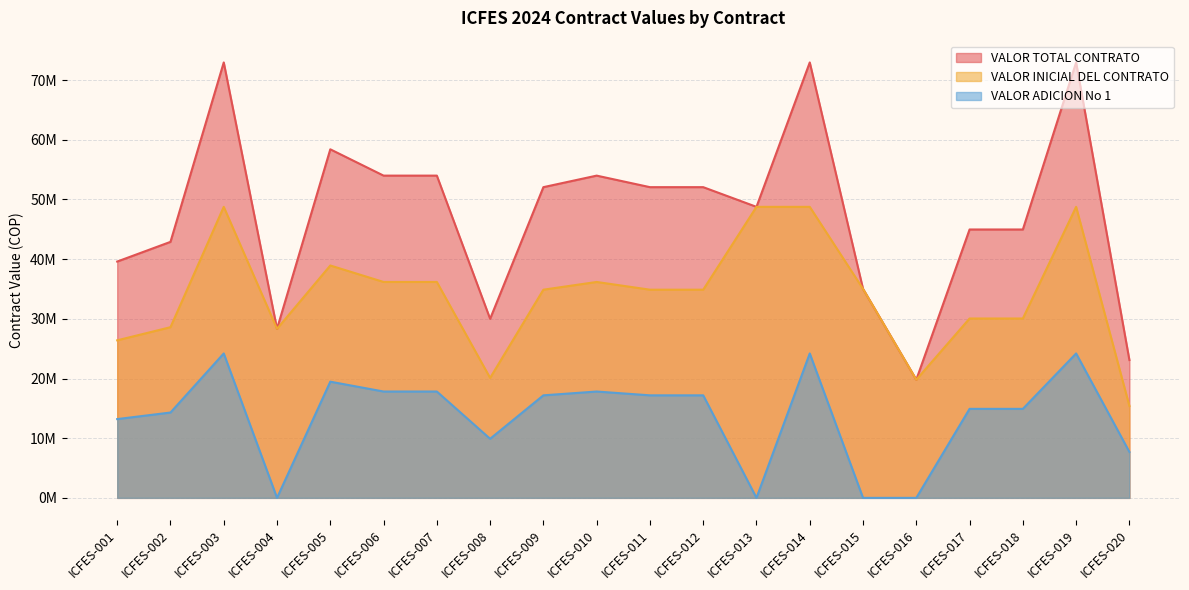

At which label is VALOR ADICION No 1 closest to 12100000?

ICFES-001